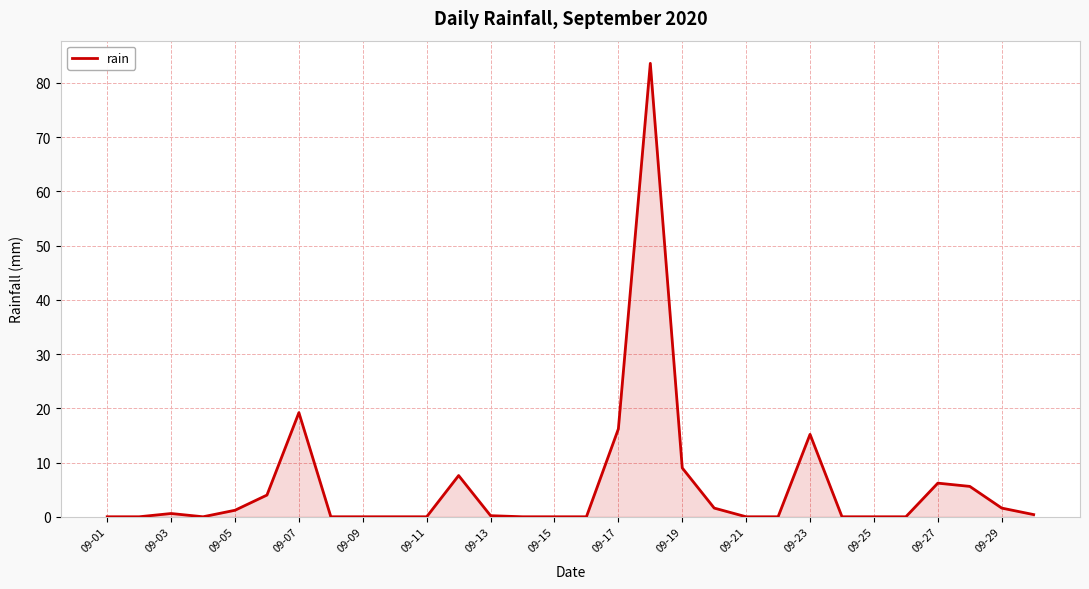

What is the maximum value shown in the chart?

83.6